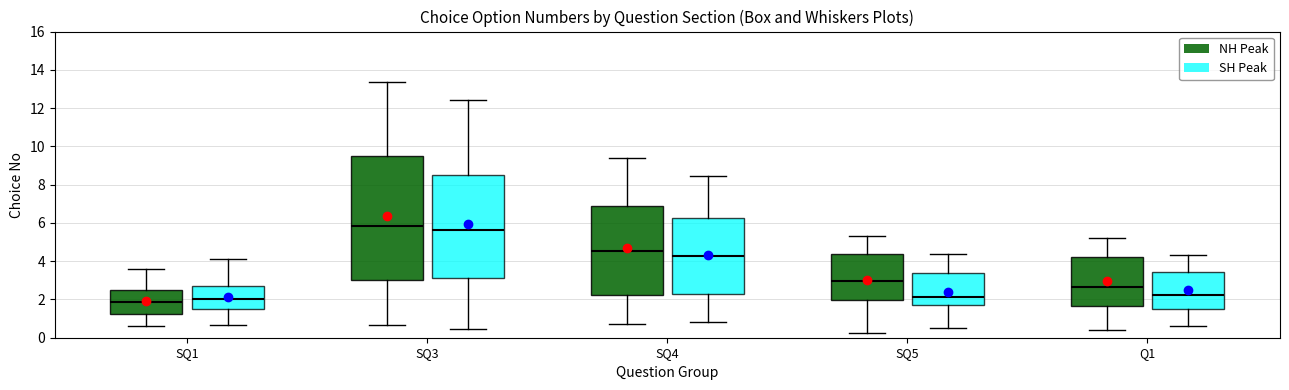

Comparing the boxes themselves (not the whiskers), which one is the tallest?

SQ3 (NH Peak)